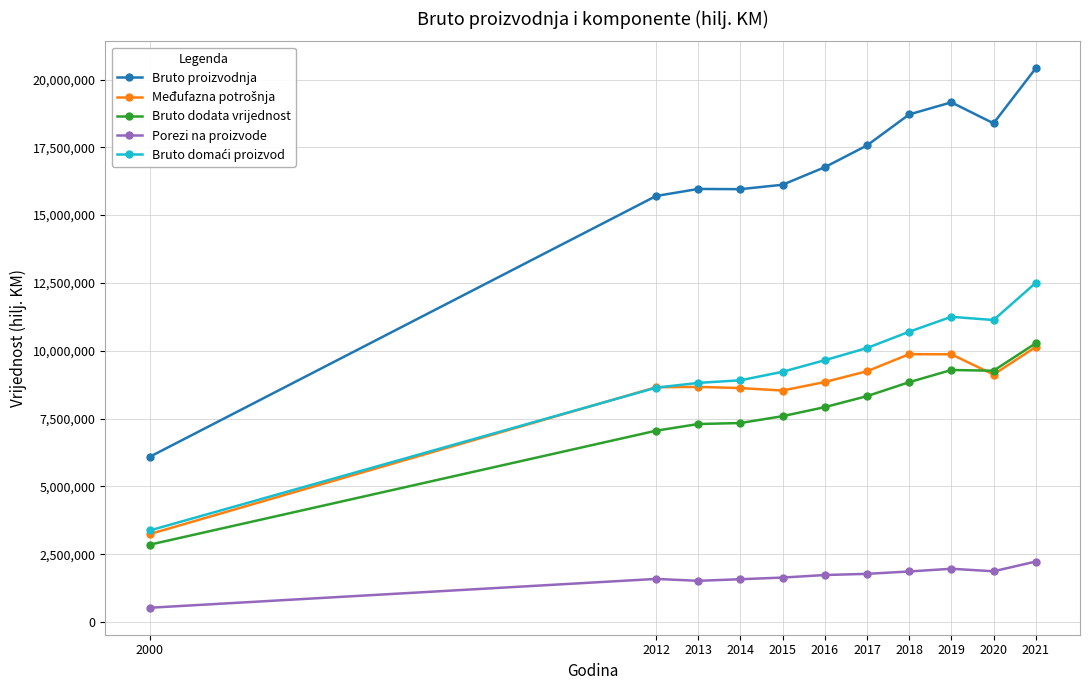

Is this an area chart (filled region under the line)?

No